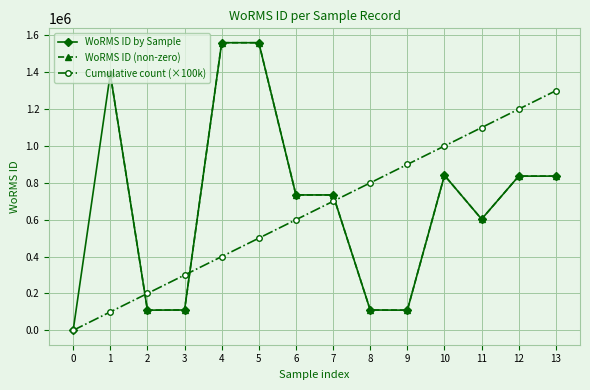

Count the number of categories in the chart.

14